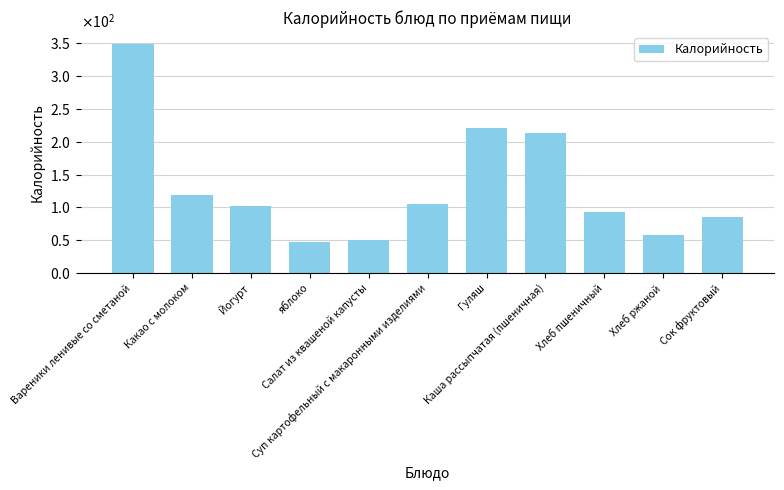

Does the chart contain any negative values?

No